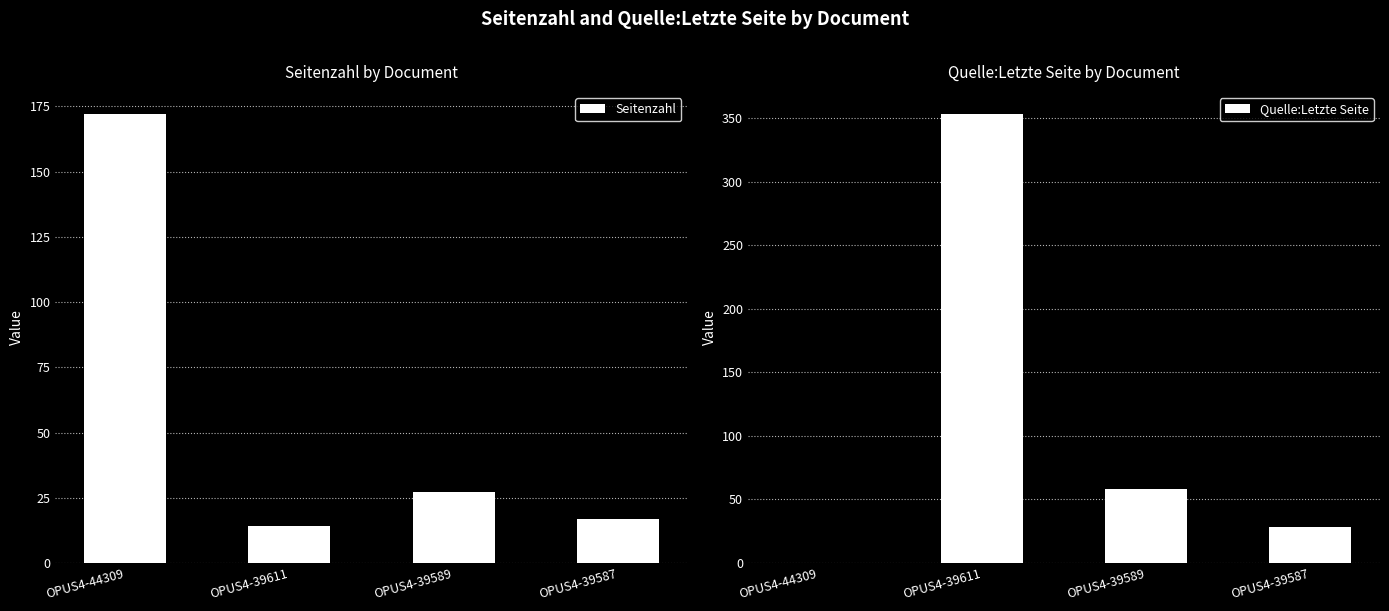

At which category is the sum across all series the highest?

OPUS4-39611